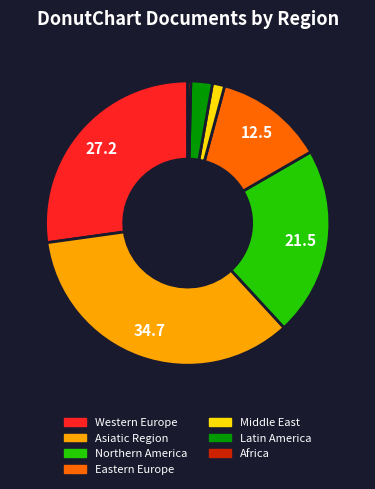

Is Asiatic Region the majority of the pie?

No